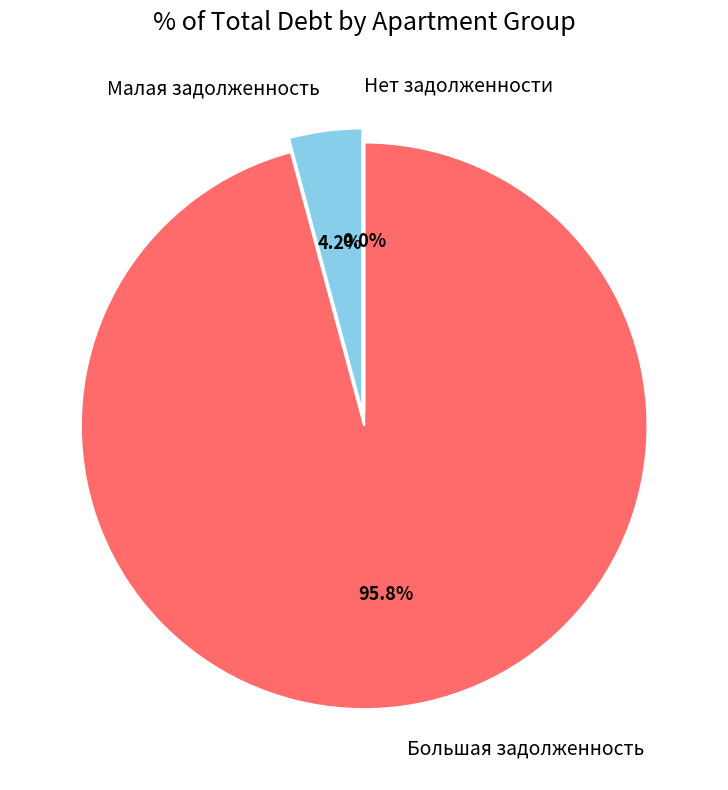

Does 26 represent more than half of the total?

No